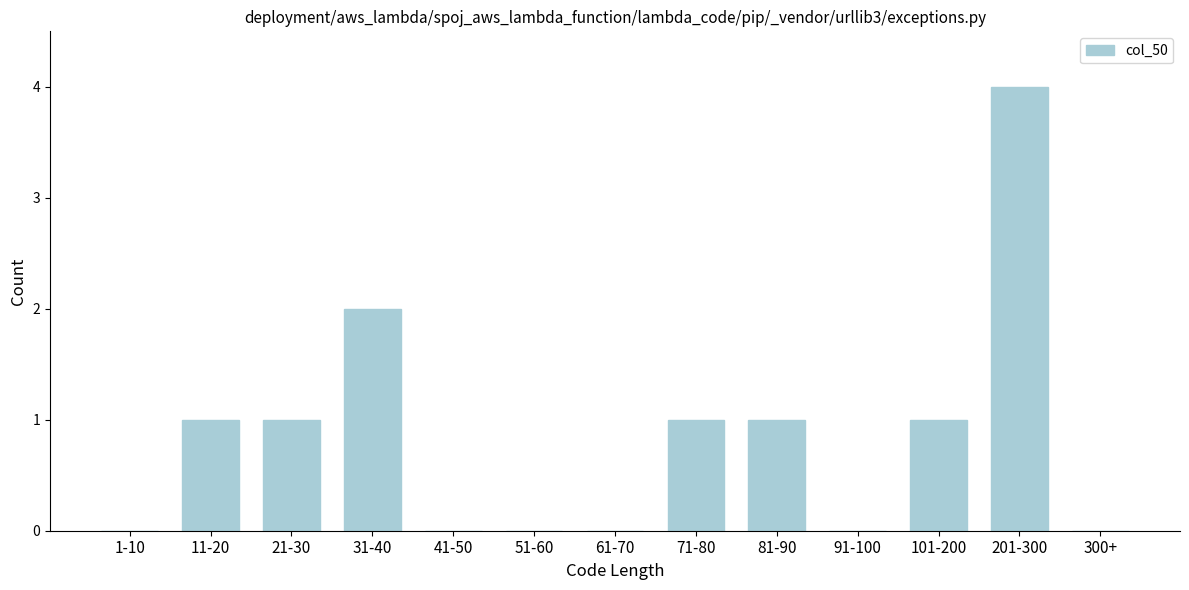

Reading right to left, list all the values displayed in this chart.

300+=0	201-300=4	101-200=1	91-100=0	81-90=1	71-80=1	61-70=0	51-60=0	41-50=0	31-40=2	21-30=1	11-20=1	1-10=0